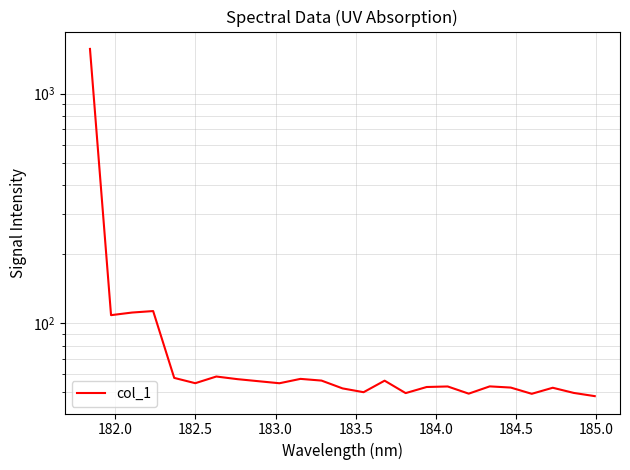

How many values exceed 54?

13